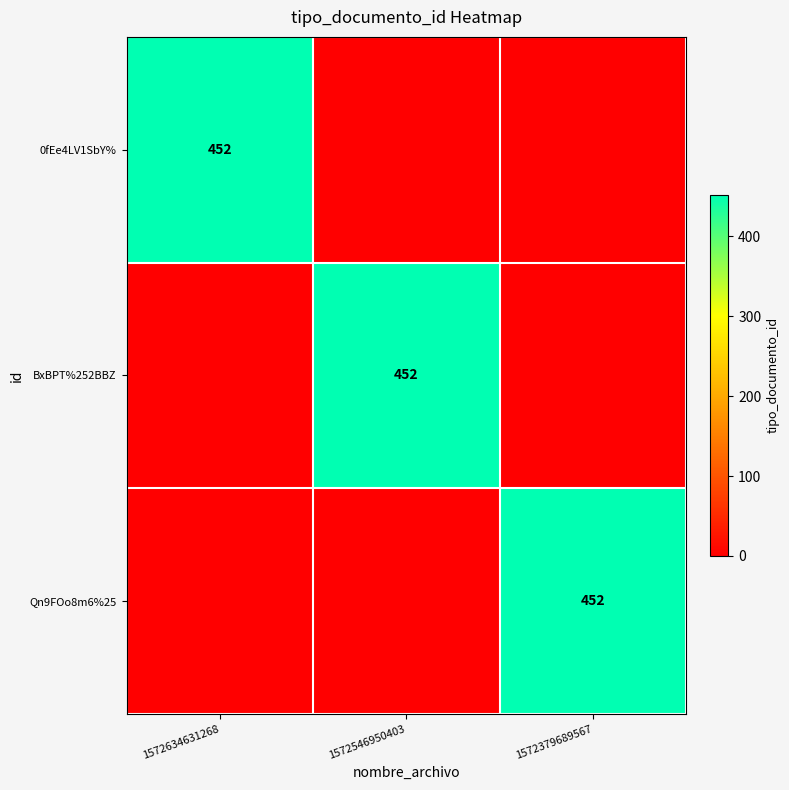

The 0fEe4LV1SbY% series shows 452 at 1572634631268. True or false?

True